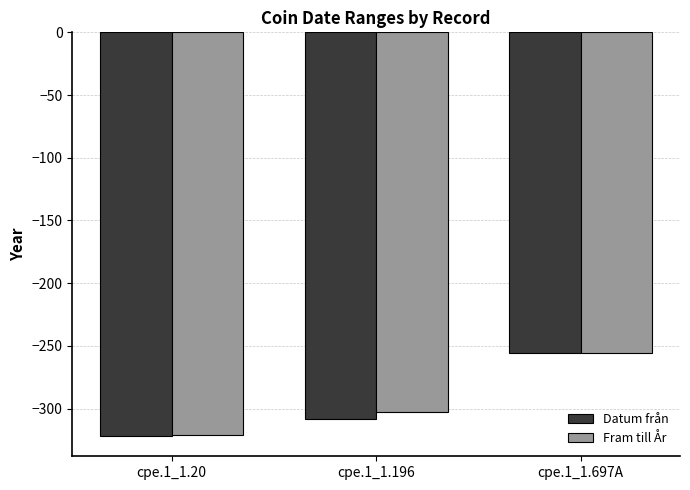

The value of Datum från at cpe.1_1.697A is -256. True or false?

True